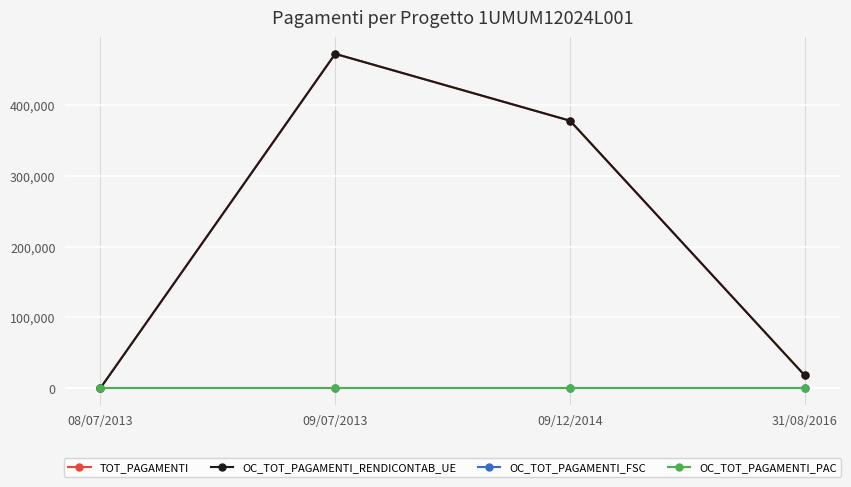

Does the chart have visible grid lines?

Yes